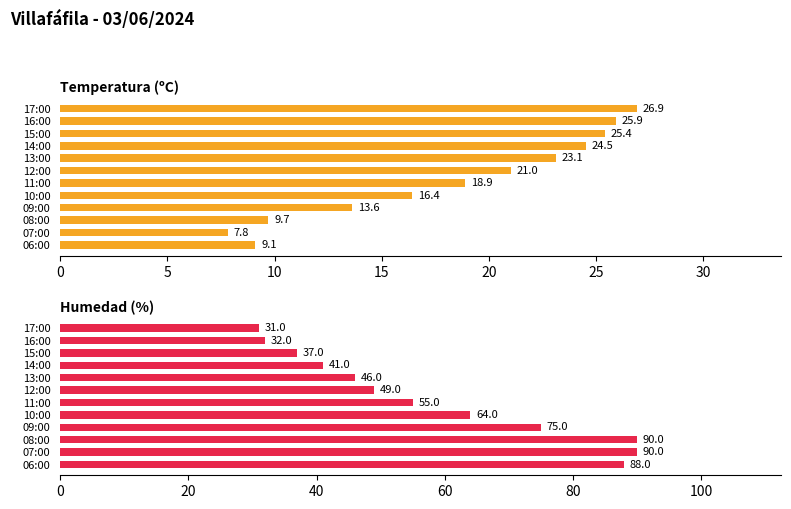

Reading left to right, what are all the values shown in this chart?

Temperatura (ºC): 26.9	25.9	25.4	24.5	23.1	21.0	18.9	16.4	13.6	9.7	7.8	9.1
Humedad (%): 31.0	32.0	37.0	41.0	46.0	49.0	55.0	64.0	75.0	90.0	90.0	88.0